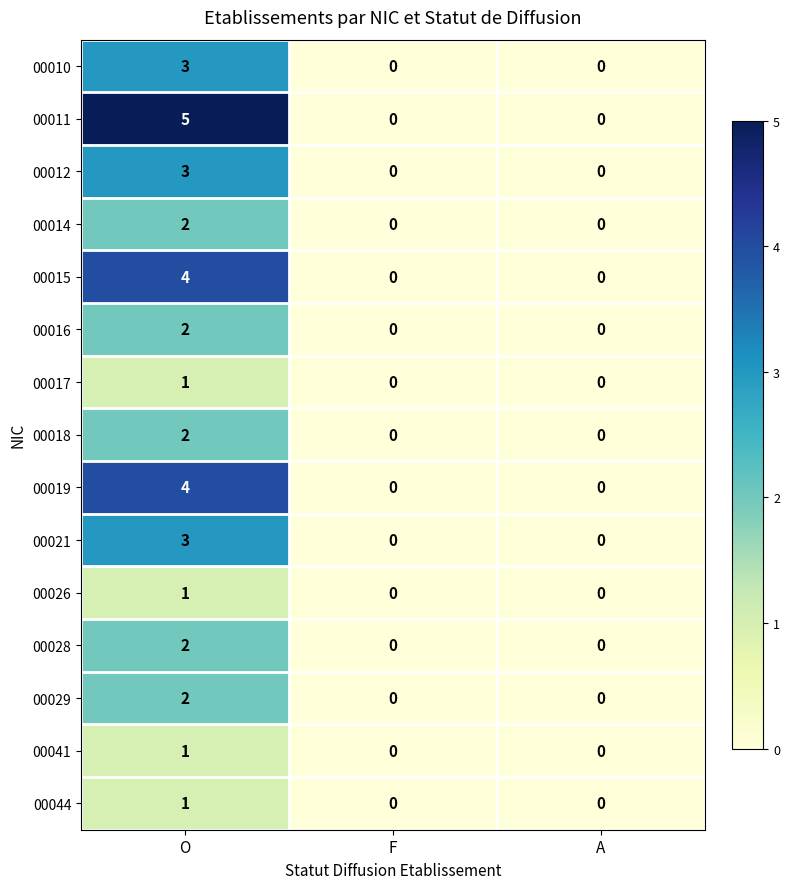

Which series has the largest total across all categories?

00011